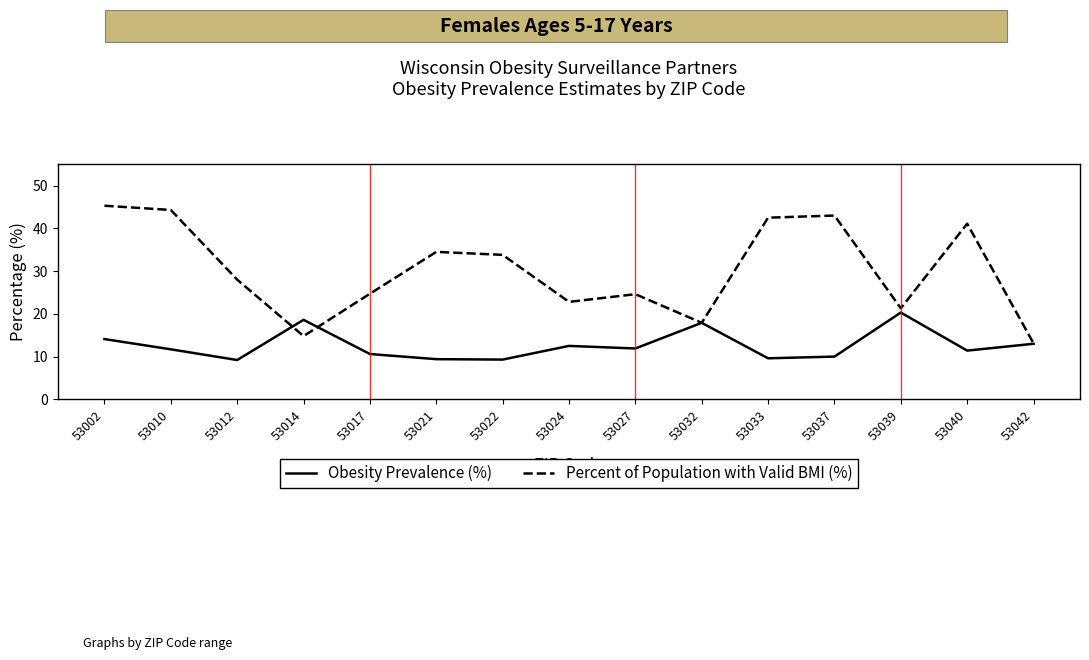

Where does the Percent of Population with Valid BMI (%) series first go above 28?

53002